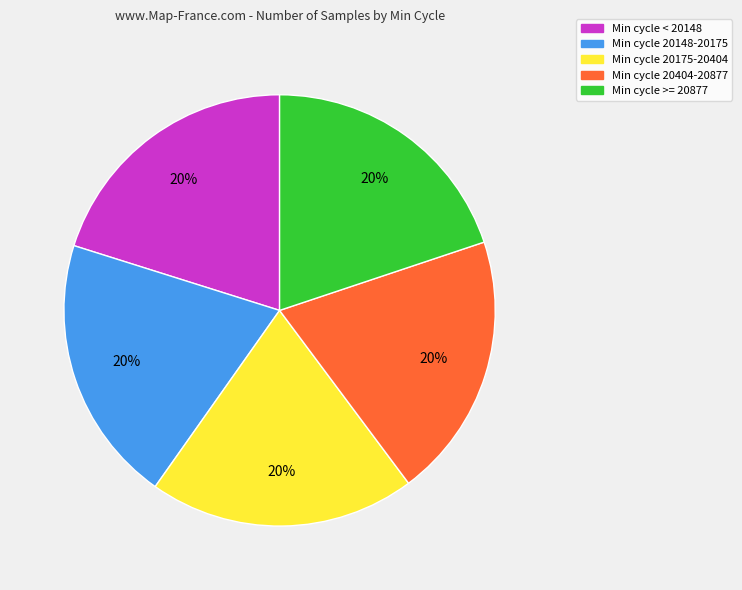

Does any single category account for the majority?

No